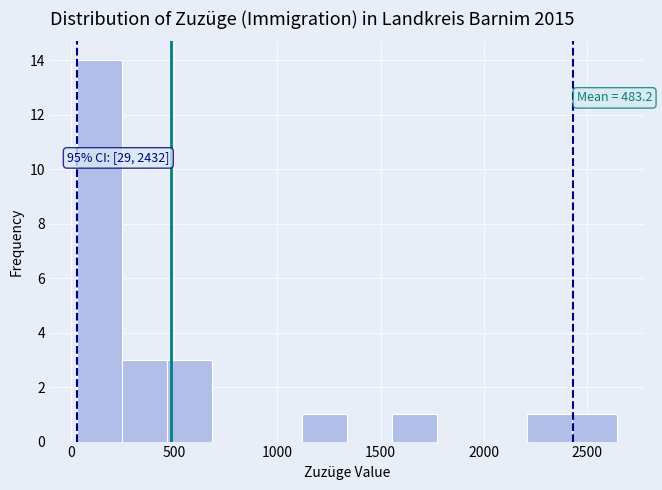

Which range on the x-axis has the tallest bar?

50 to 250